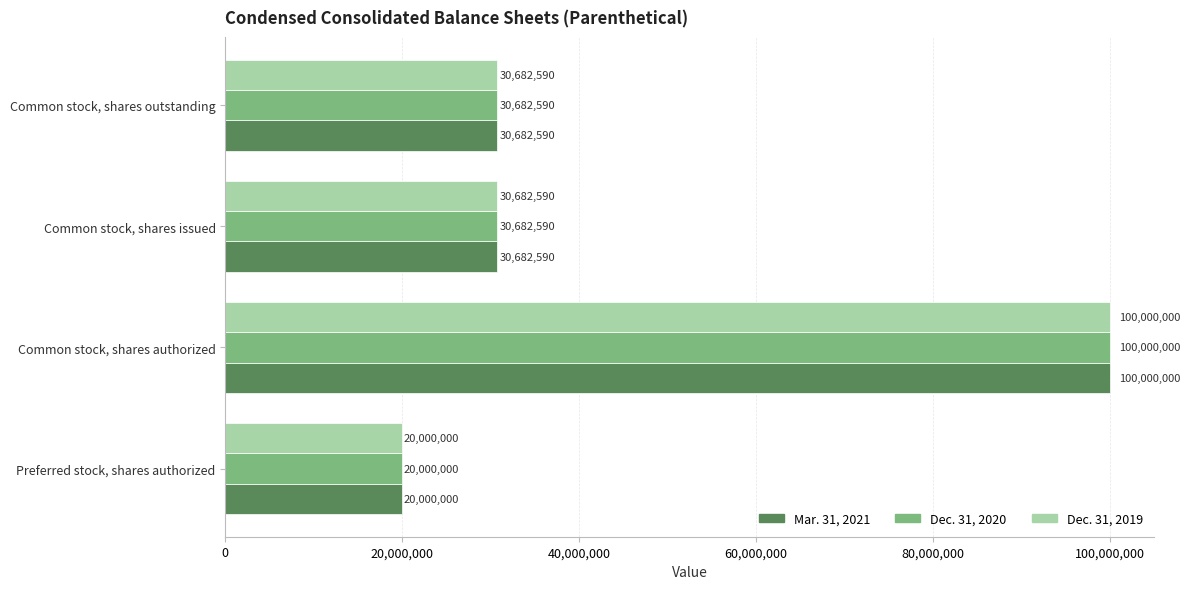

True or false: Mar. 31, 2021 has a value of 43992353 at Common stock, shares issued.

False